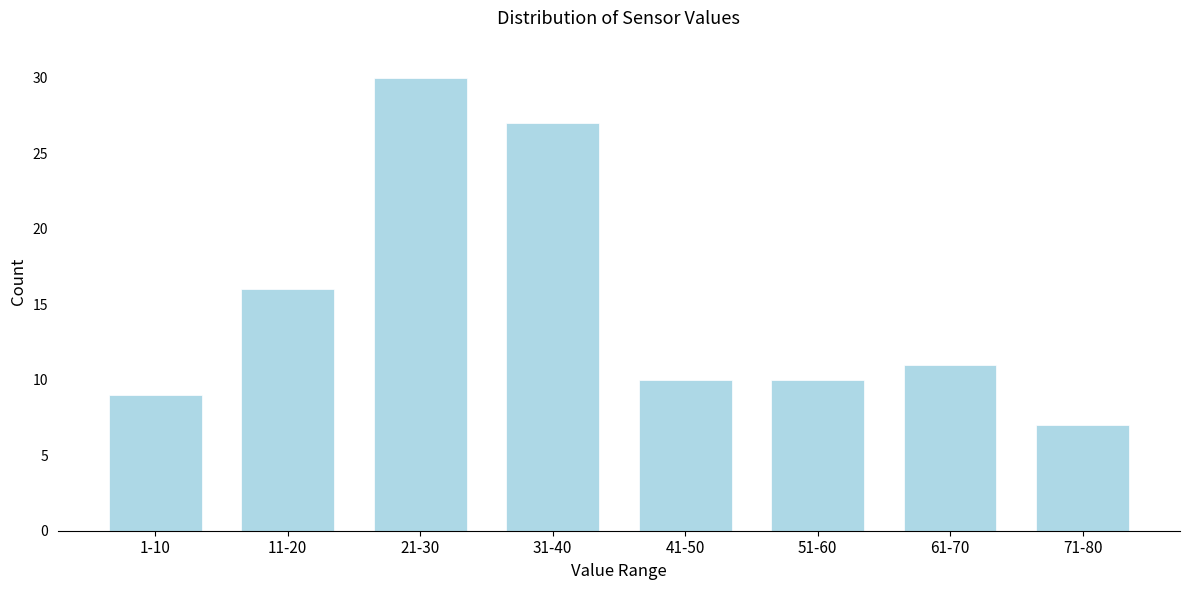

Reading left to right, extract all data points from this chart.

1-10=9	11-20=16	21-30=30	31-40=27	41-50=10	51-60=10	61-70=11	71-80=7